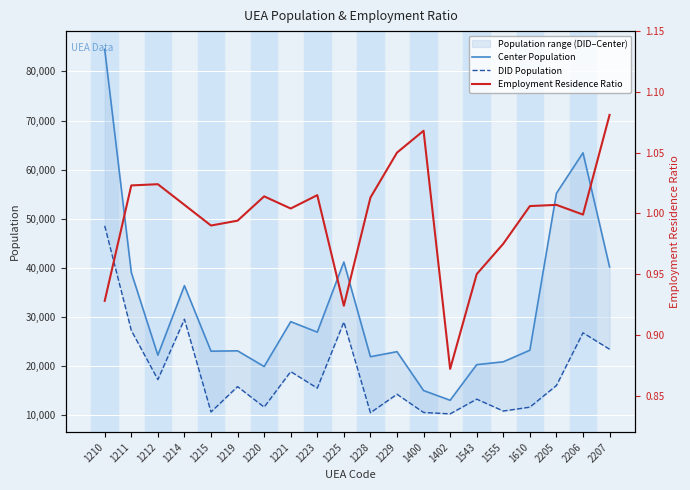

At which category does the chart reach its minimum across all series?

1402